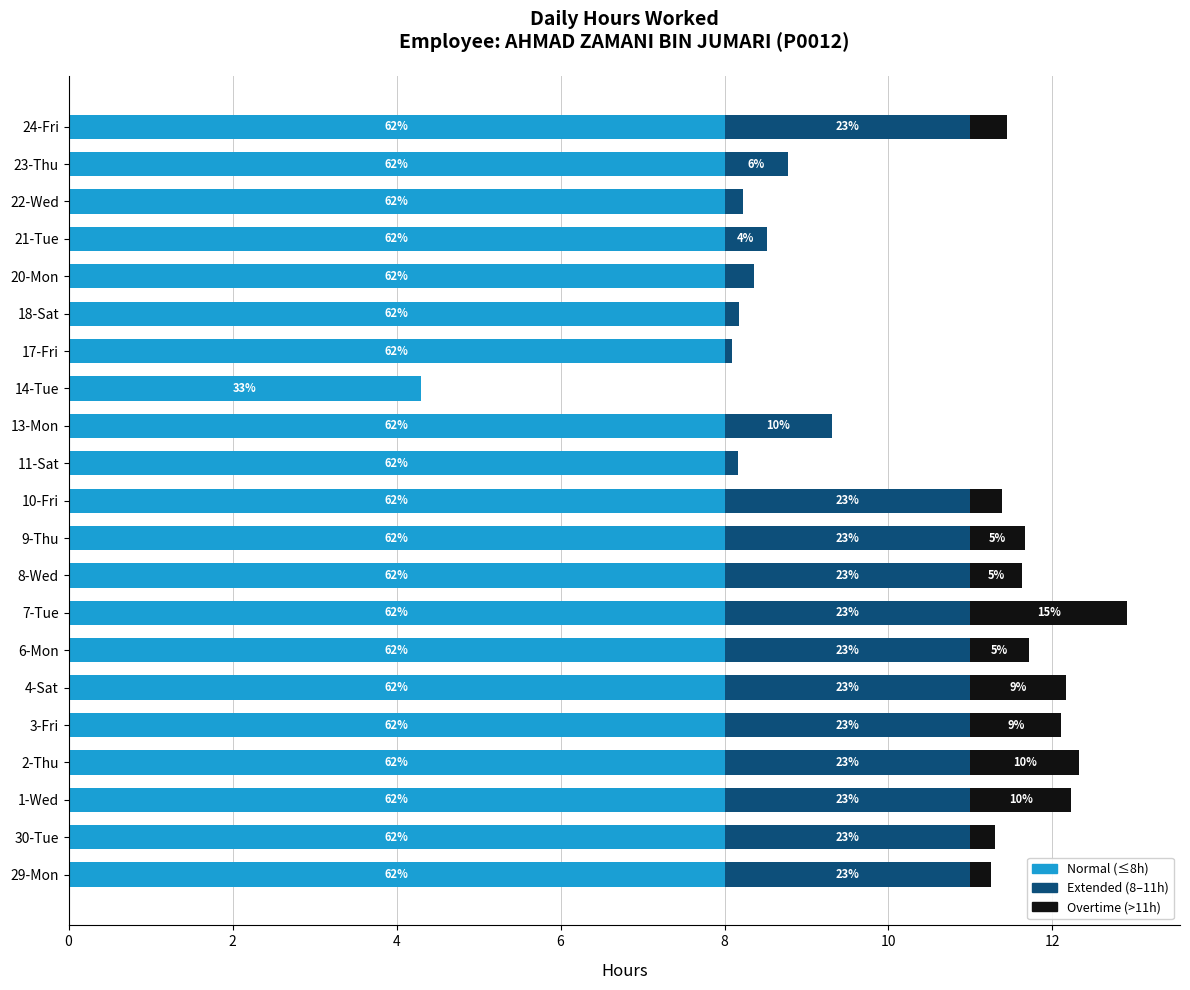

True or false: Normal (<=8h) has a value of 11.1 at 29-Mon.

False